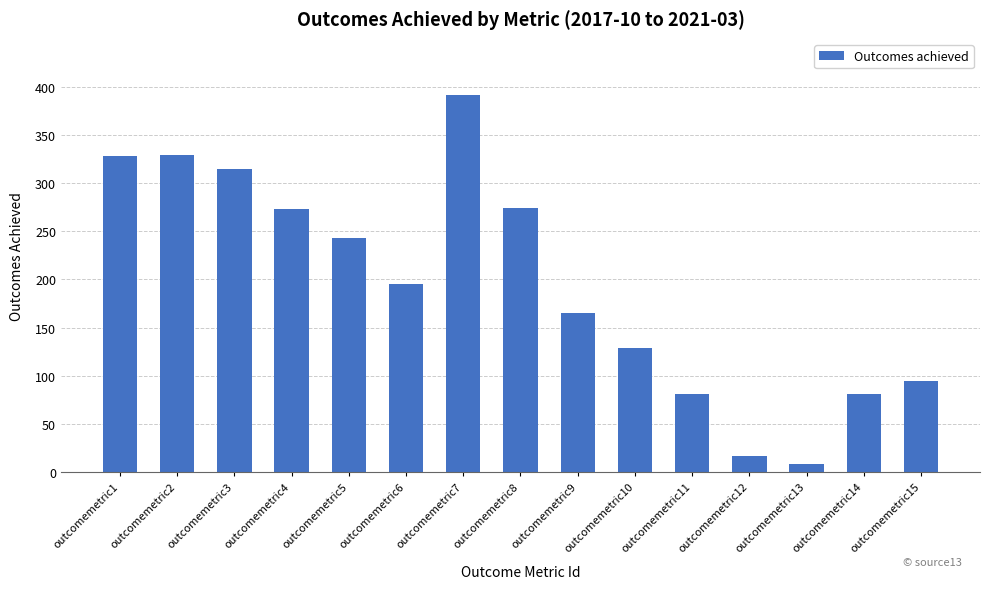

What is the sum of all values?

2924